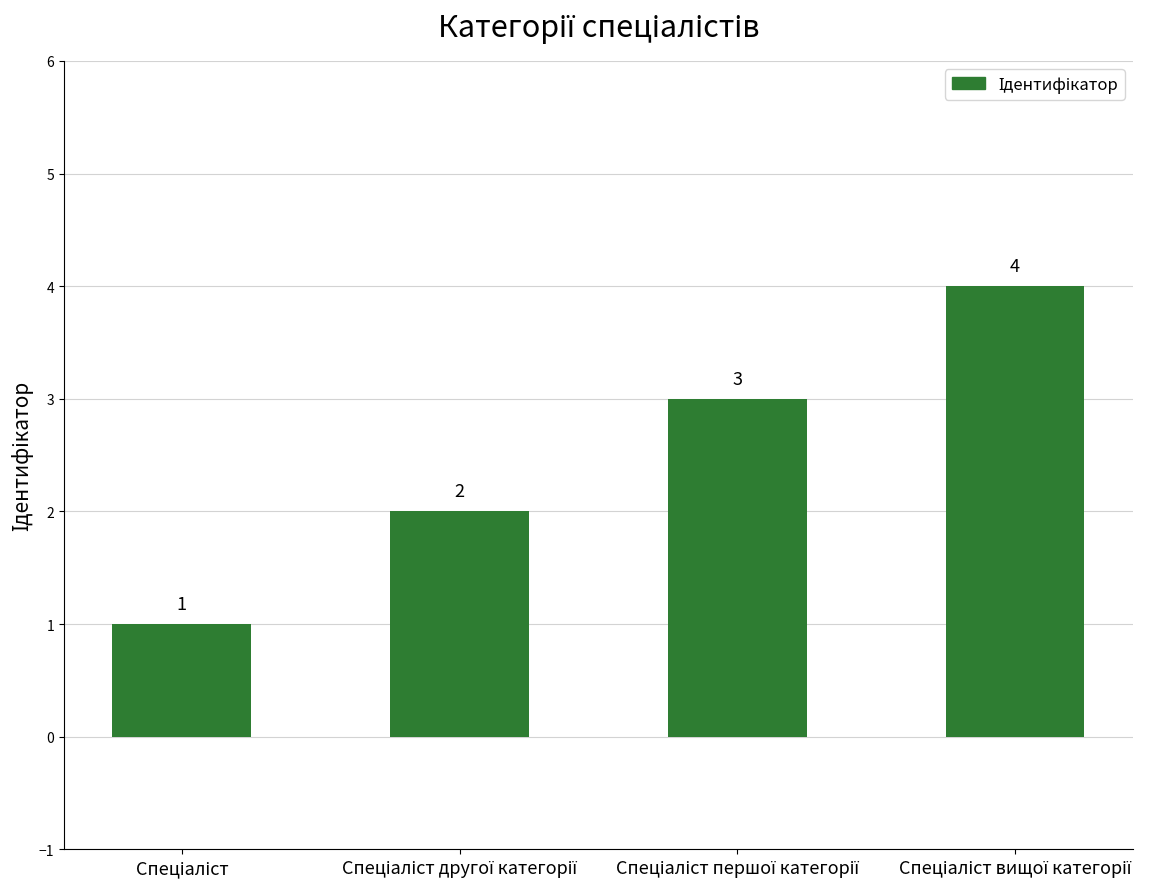

Reading left to right, list all the values displayed in this chart.

1	2	3	4